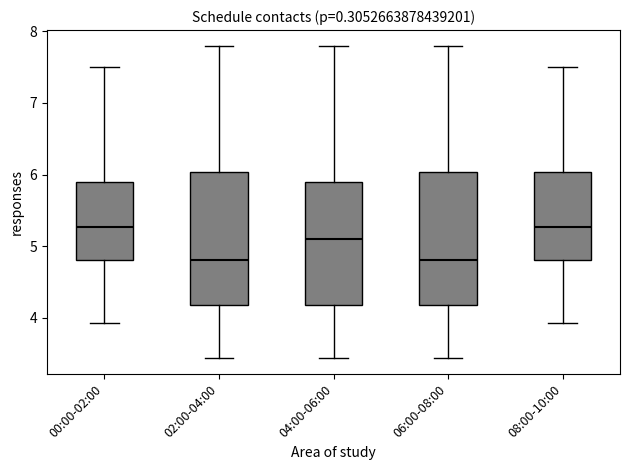

Reading left to right, read every box against the y-axis: the position of its median line, the range the box covers, and the ends of its whiskers. The values are not printed on the chart, so give them approximately, as read against the axis.

00:00-02:00: median 5.3, box 4.8 to 5.9, whiskers 3.9 to 7.5
02:00-04:00: median 4.8, box 4.2 to 6.0, whiskers 3.4 to 7.8
04:00-06:00: median 5.1, box 4.2 to 5.9, whiskers 3.4 to 7.8
06:00-08:00: median 4.8, box 4.2 to 6.0, whiskers 3.4 to 7.8
08:00-10:00: median 5.3, box 4.8 to 6.0, whiskers 3.9 to 7.5